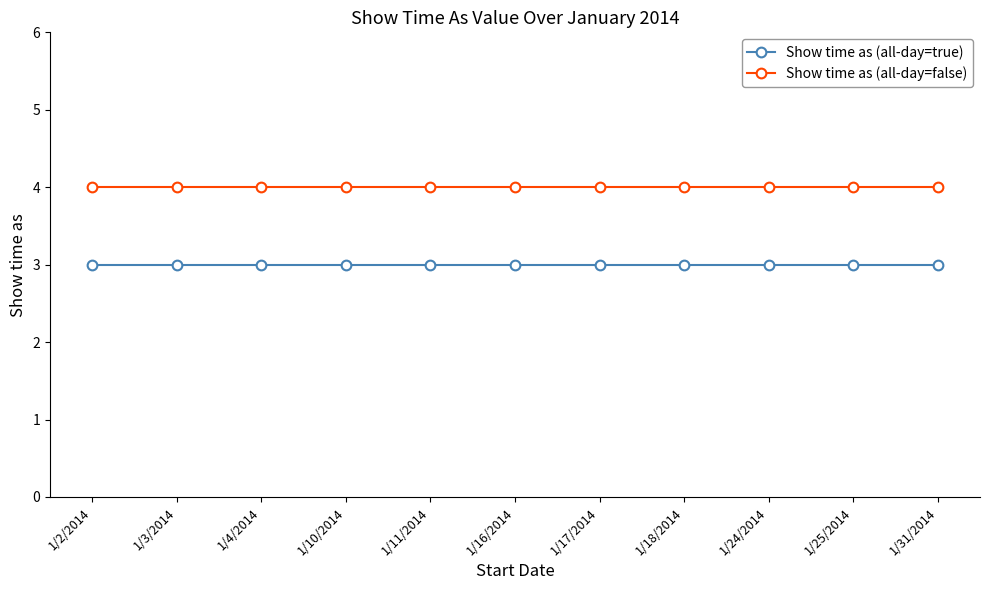

The Show time as (all-day=true) series shows 2 at 1/10/2014. True or false?

False